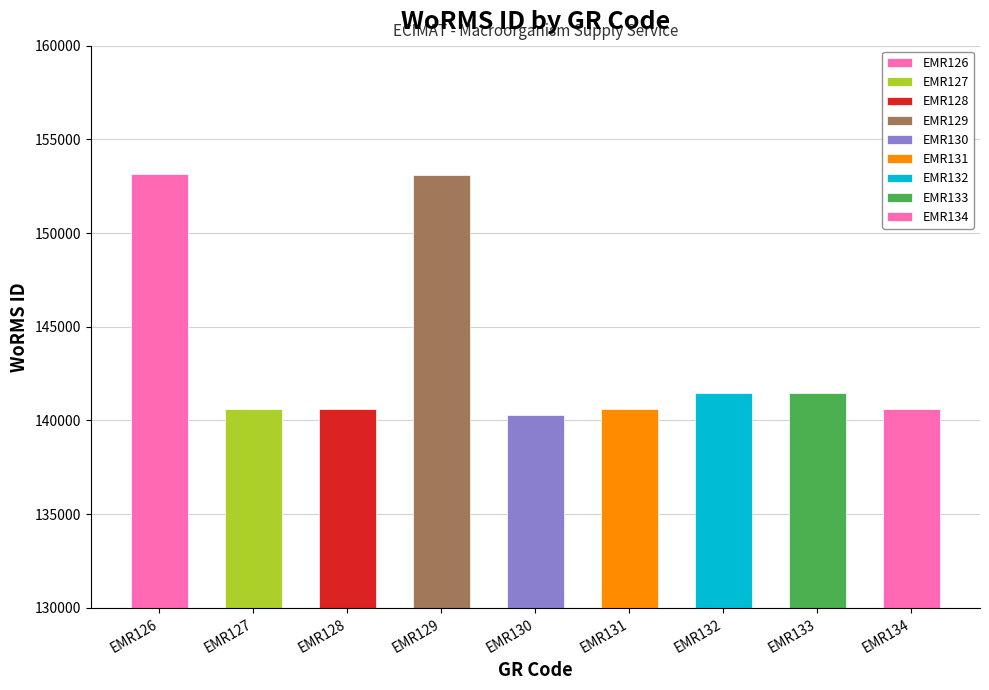

How many data points are above 140625?

4